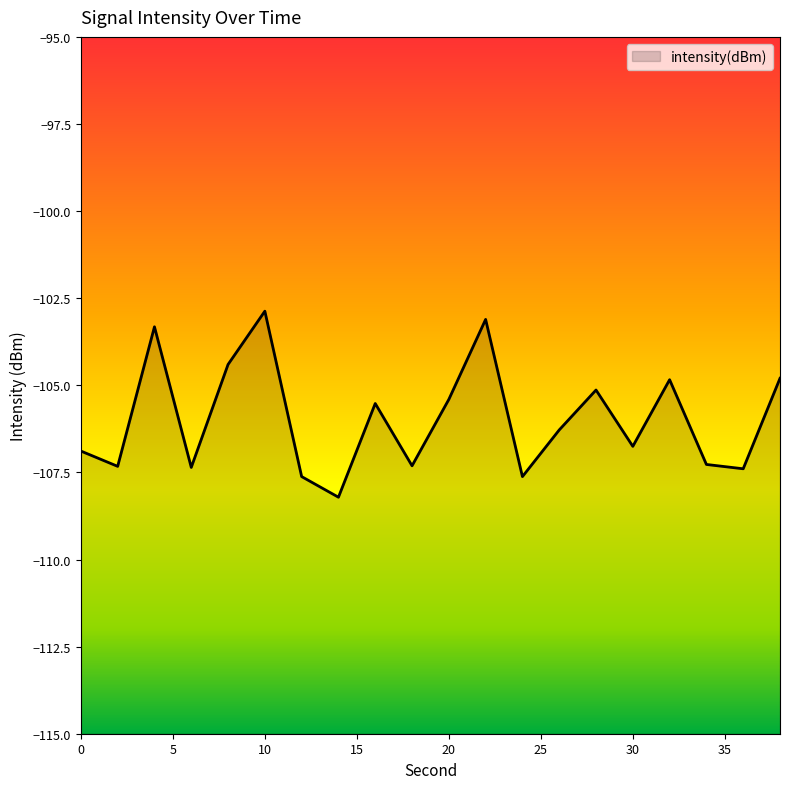

List the labels in order of value, smallest first.

14, 24, 12, 36, 6, 2, 18, 34, 0, 30, 26, 16, 20, 28, 32, 38, 8, 4, 22, 10